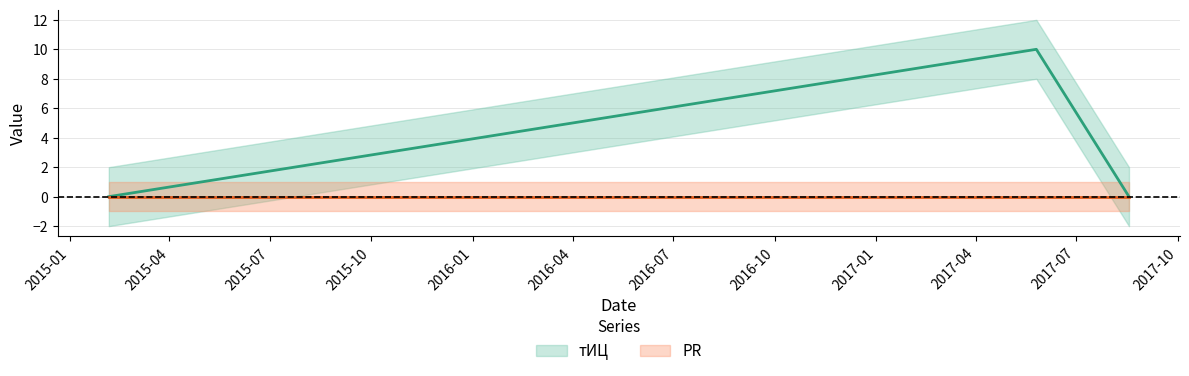

What is the label of the 1st point from the right?

2017-08-18